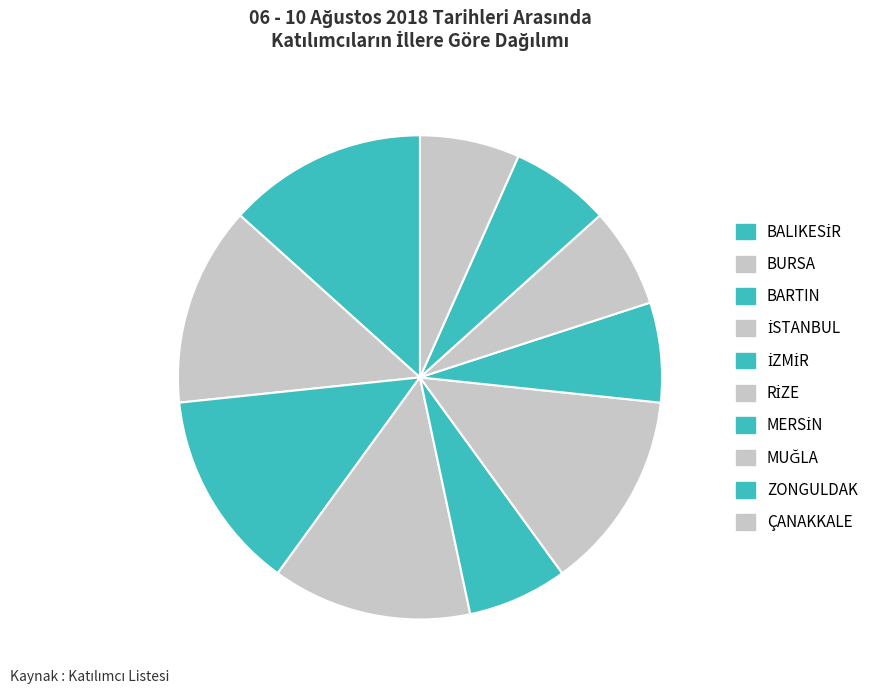

Which slice is the smallest?

İZMİR